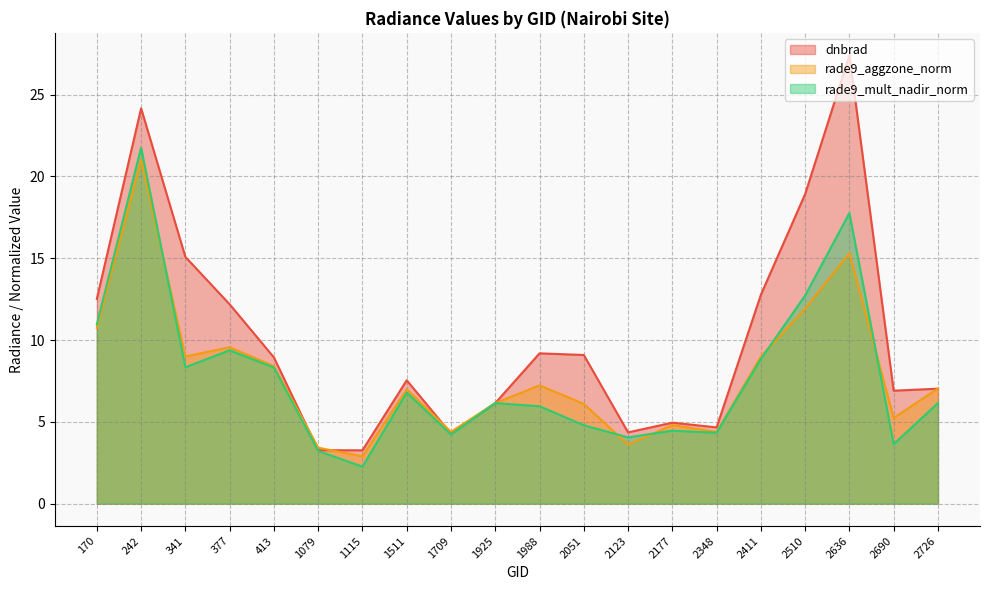

How many lines are shown in the chart?

3